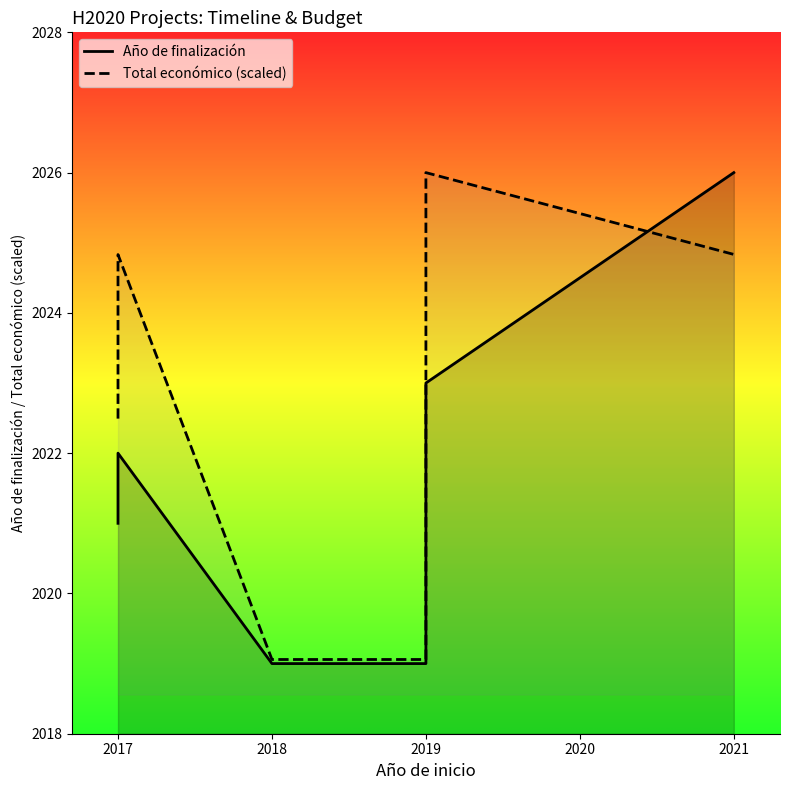

Reading right to left, transcribe all the data shown in this chart.

Año de finalización: 2026.0	2023.0	2019.0	2019.0	2022.0	2021.0
Total económico (scaled): 2024.8	2026.0	2019.1	2019.1	2024.8	2022.5